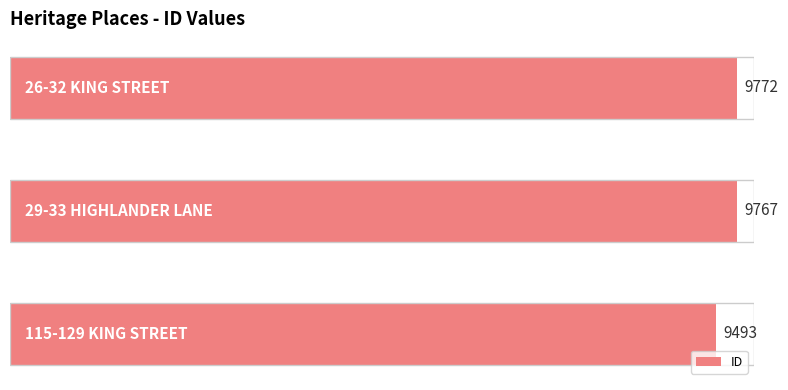

How many data points are less than 9767?

1